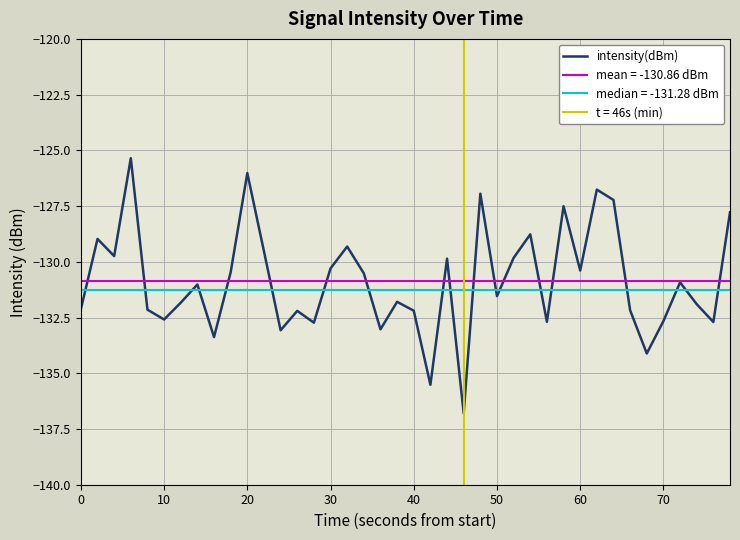

How many interior local valleys (lower than both neighbors) does the data have?

13